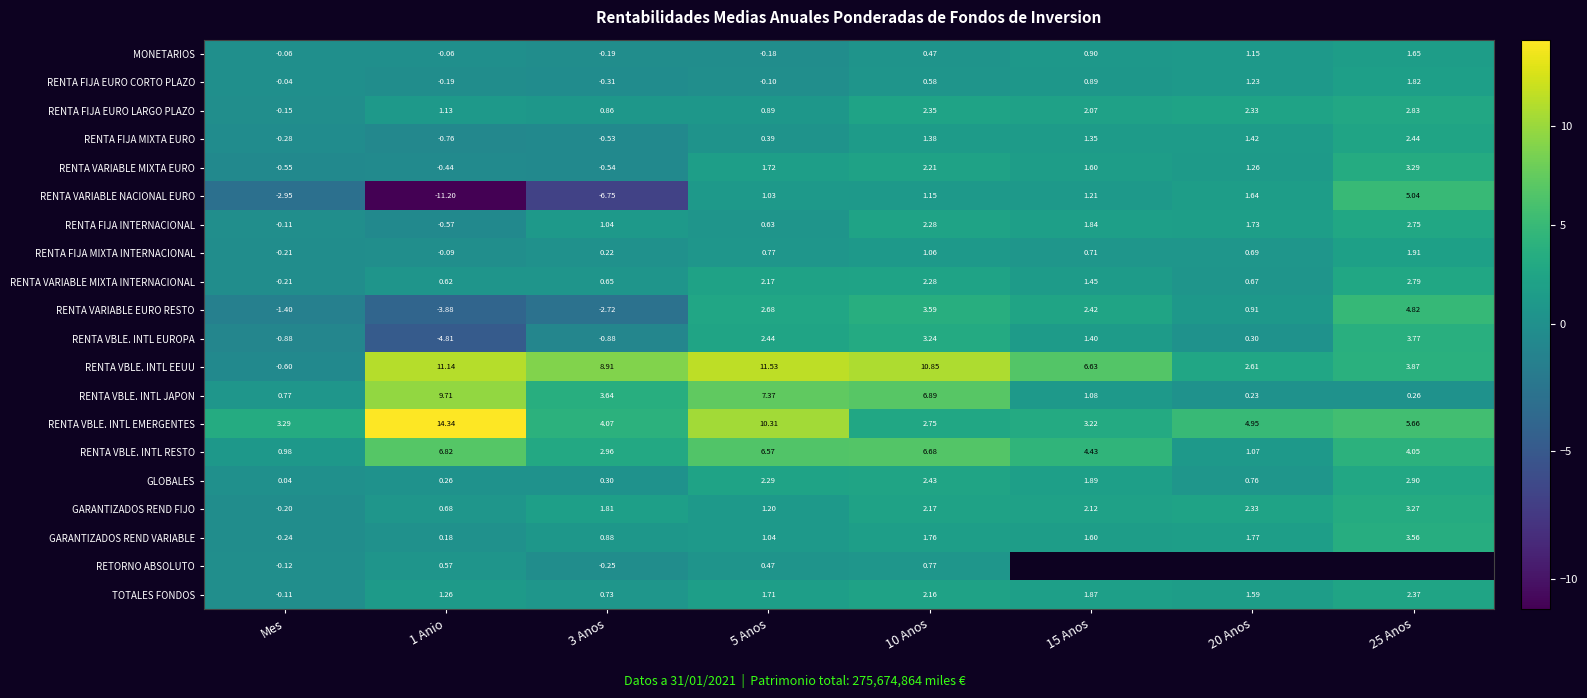

Where does the RENTA FIJA INTERNACIONAL series first go above 1?

3 Anos